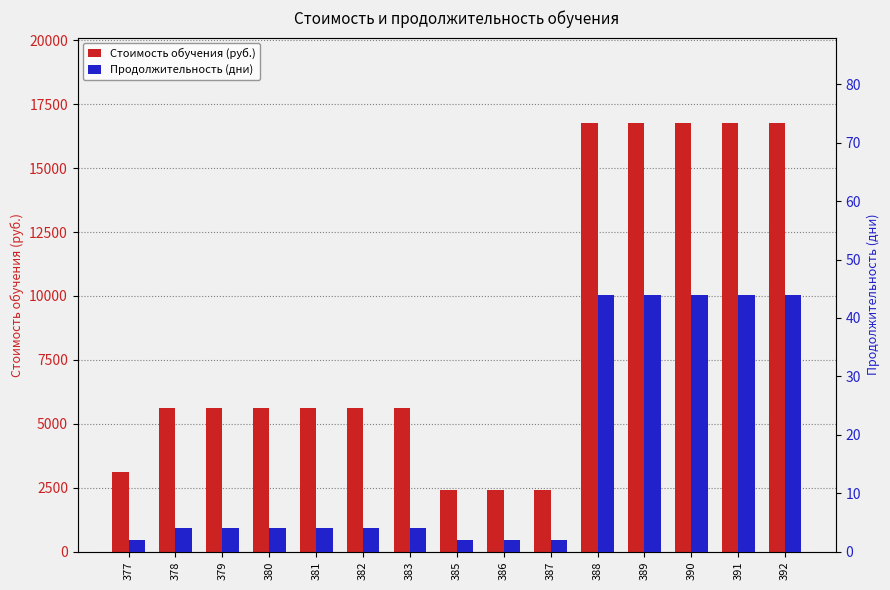

How many bars are there in total?

30